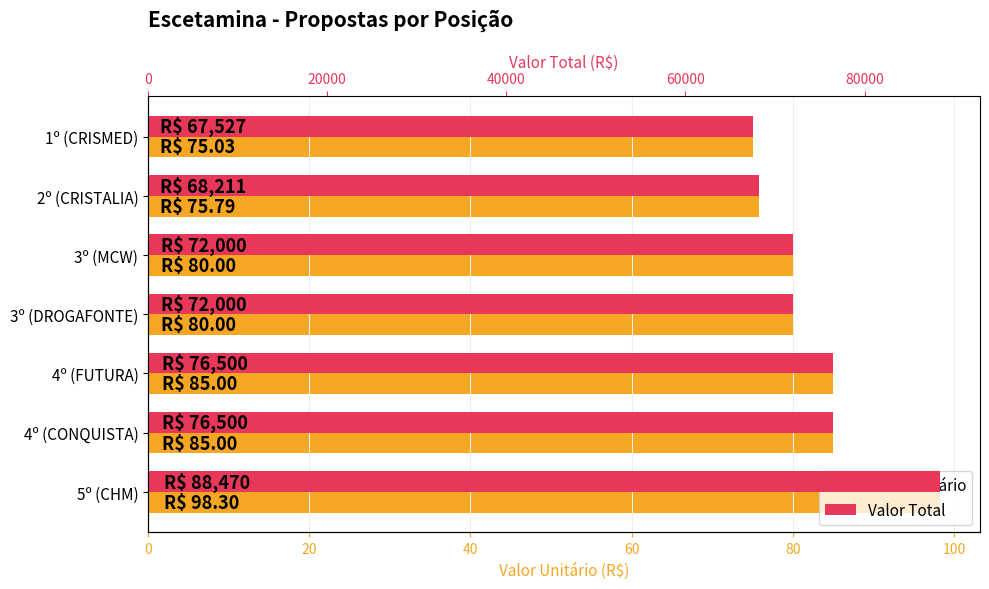

True or false: Valor Total has a value of 31287.1 at 2º (CRISTALIA).

False